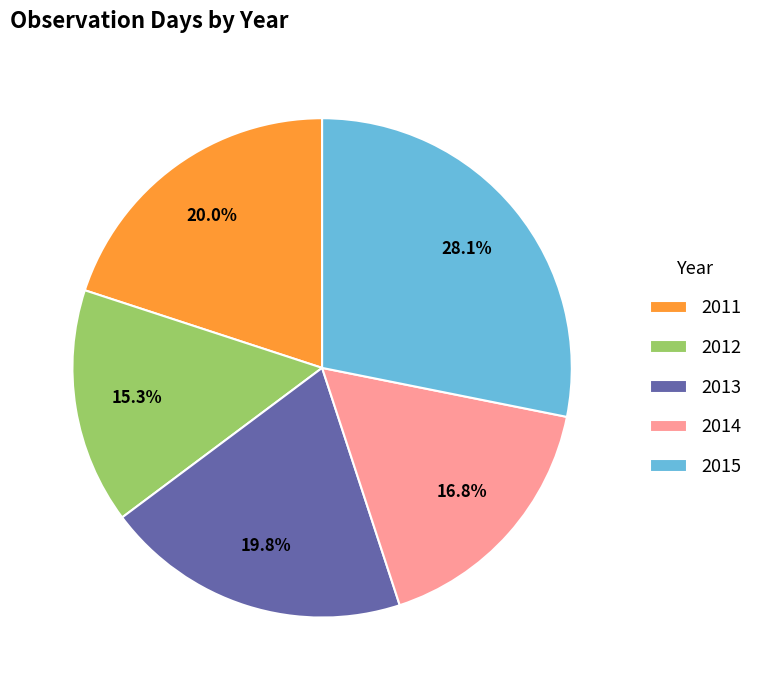

Do 2012 and 2015 together represent more than half of the pie?

No